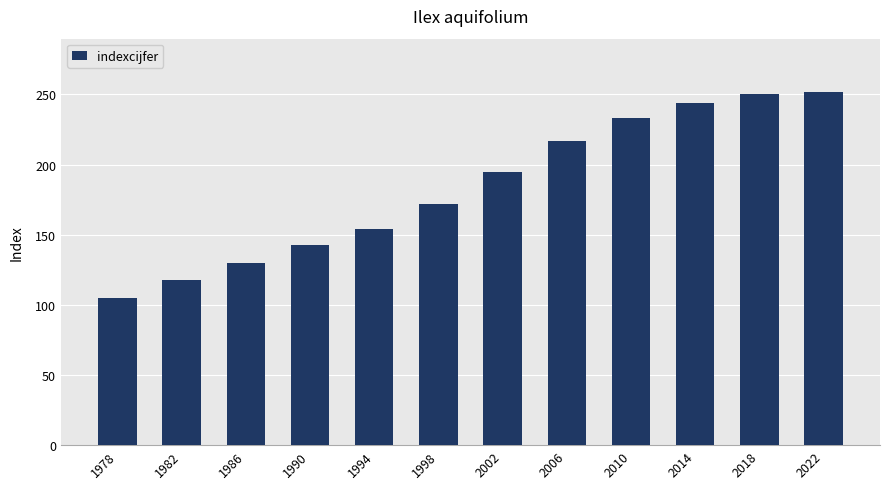

What is the difference between the second highest and minimum values?

145